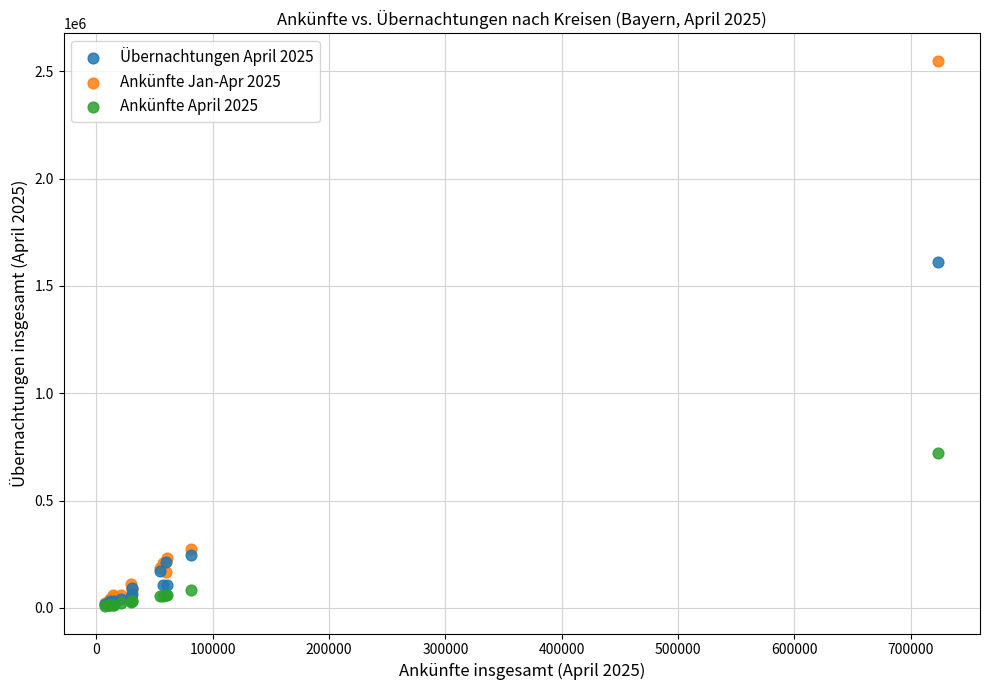

Across all series, what Y value is closest to 1278677?

1609463